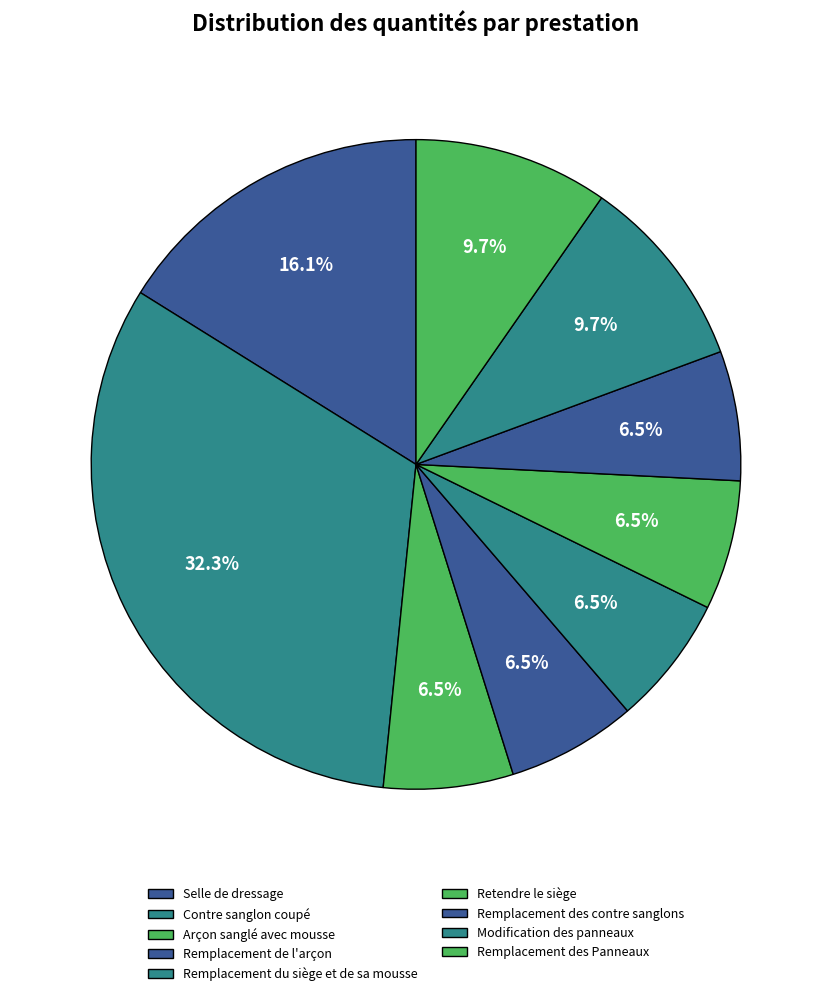

What percentage is the Retendre le siège slice, to the nearest percent?

6%